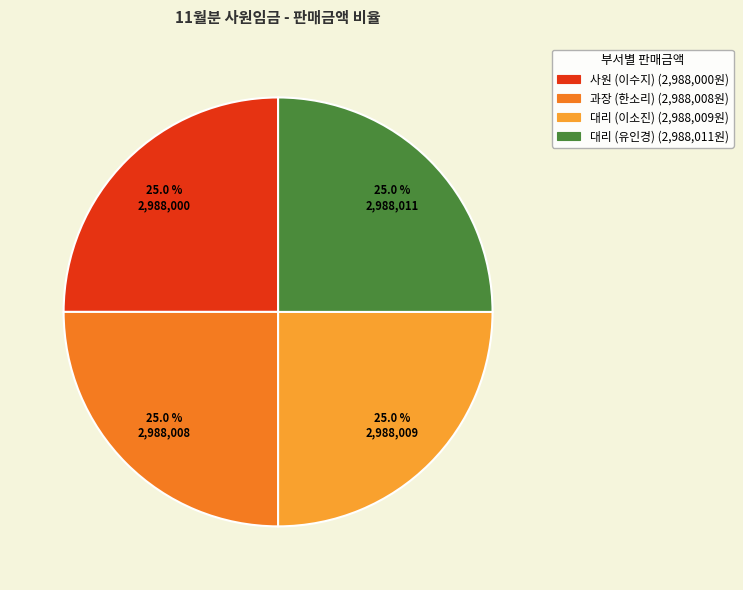

What percentage is the 사원 (이수지) slice, to the nearest percent?

25%